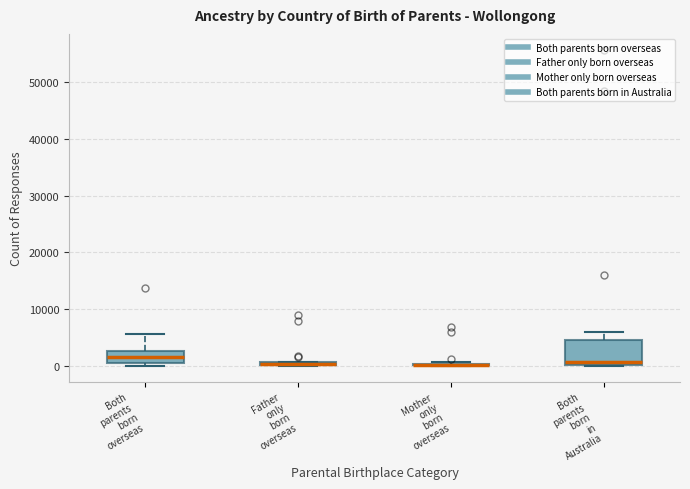

Which box is the tallest, from its lower edge to its upper edge?

Both parents born in Australia